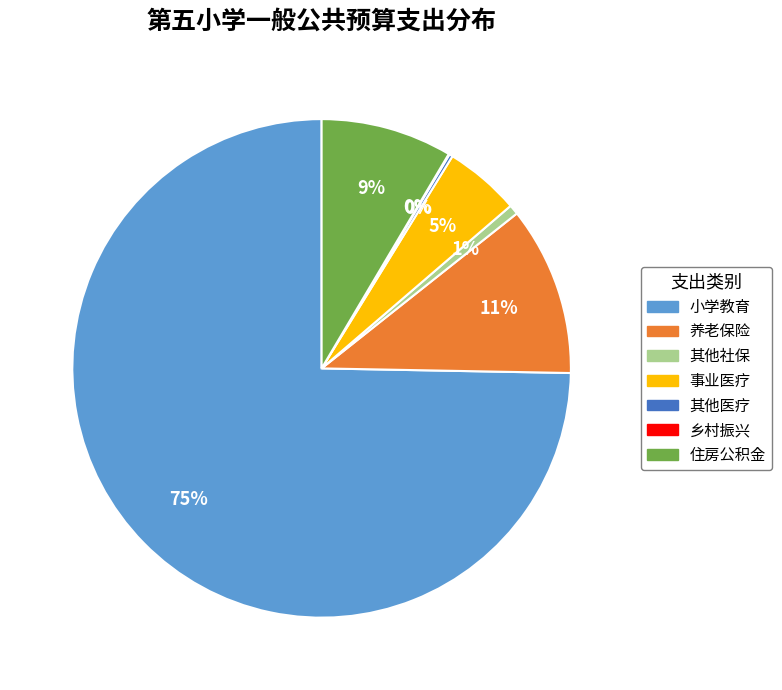

What percentage is the 事业医疗 slice, to the nearest percent?

5%